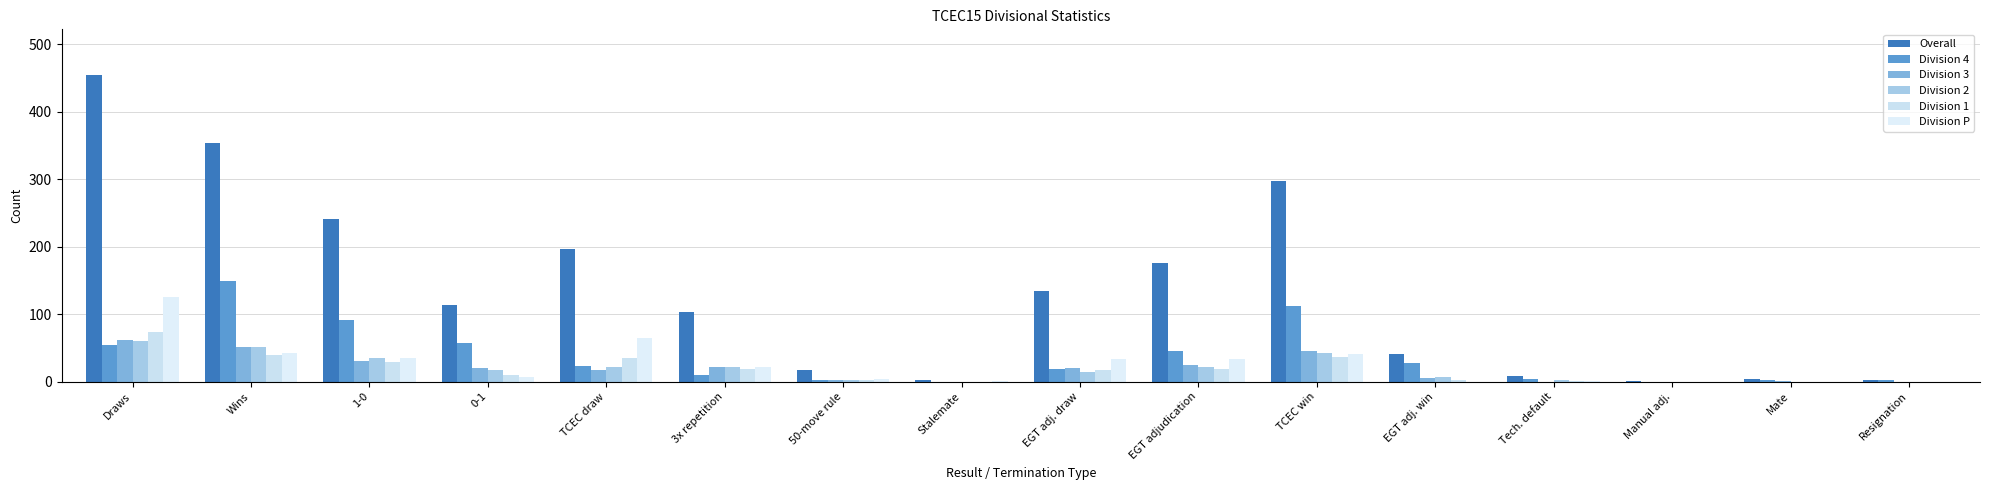

What is the label of the 6th bar from the left?

3x repetition